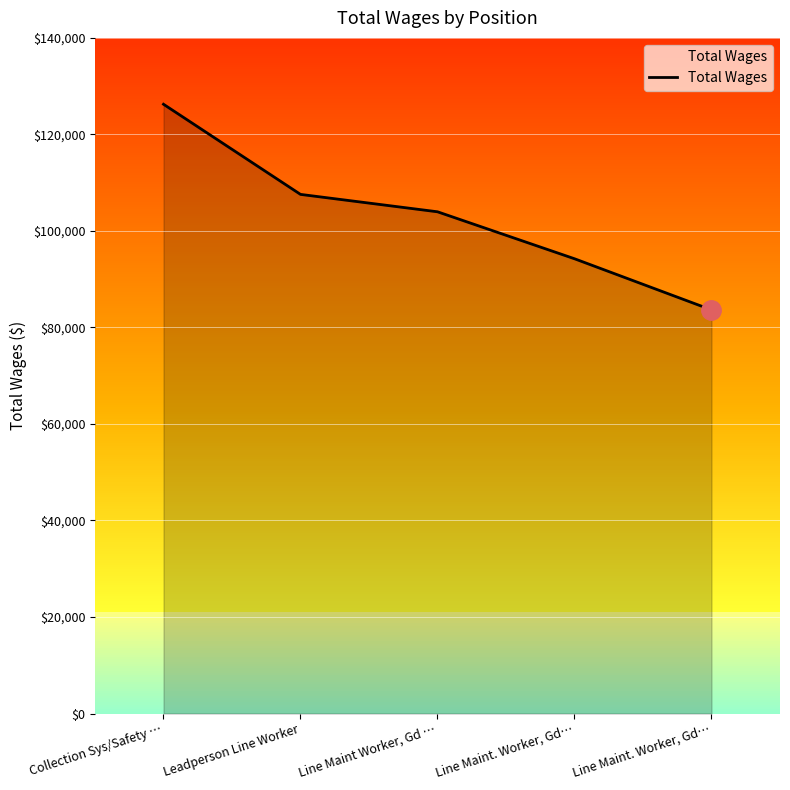

The value at Line Maint. Worker, Gd… is 94236. True or false?

True